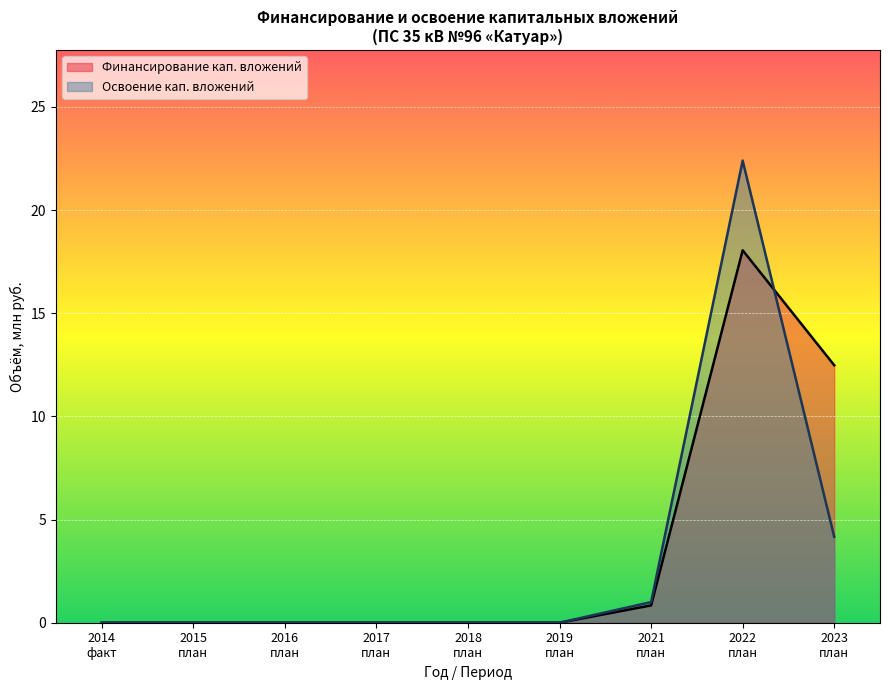

List the series in order of their peak value, highest first.

Освоение кап. вложений, Финансирование кап. вложений